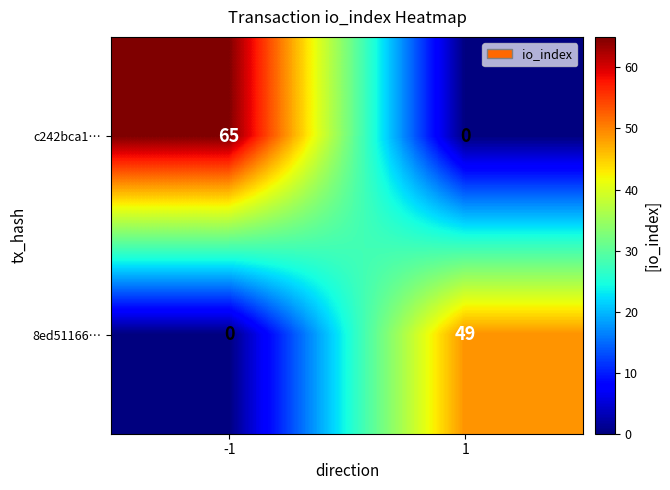

Is it true that 8ed51166… equals 0 at -1?

True